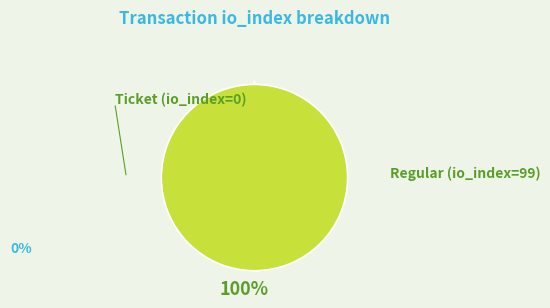

Does any single category account for the majority?

Yes